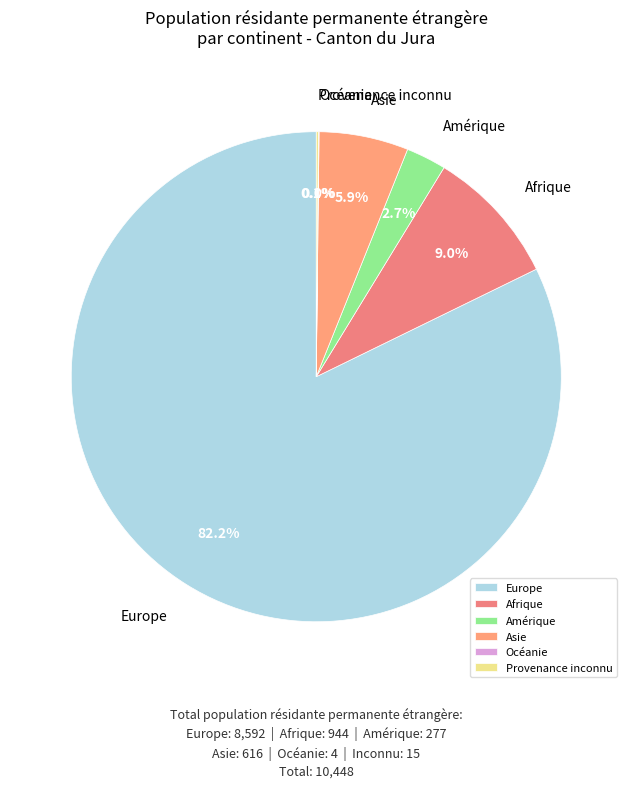

To the nearest percent, what is the difference between the largest and smallest slice percentages?

82%